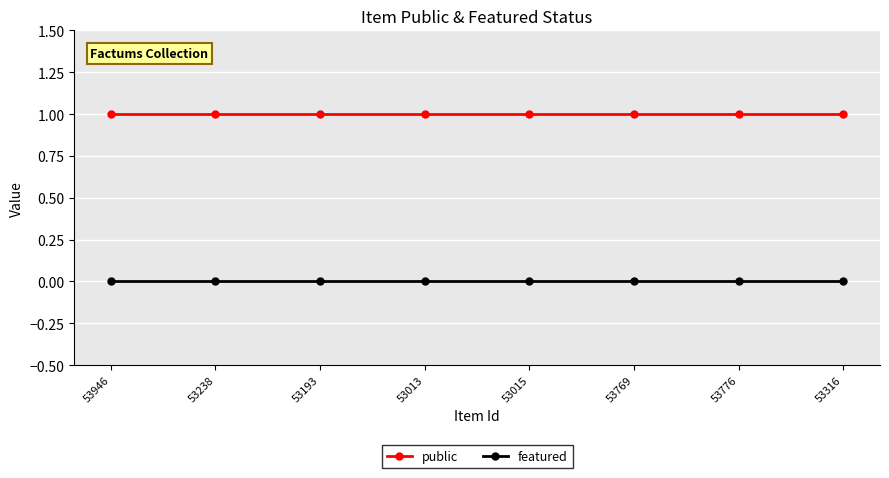

The value of featured at 53013 is 0. True or false?

True